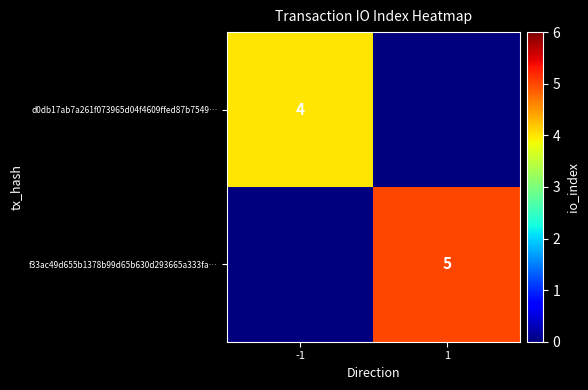

The value of f33ac49d655b1378b99d65b630d293665a333fa… at 1 is 1. True or false?

False